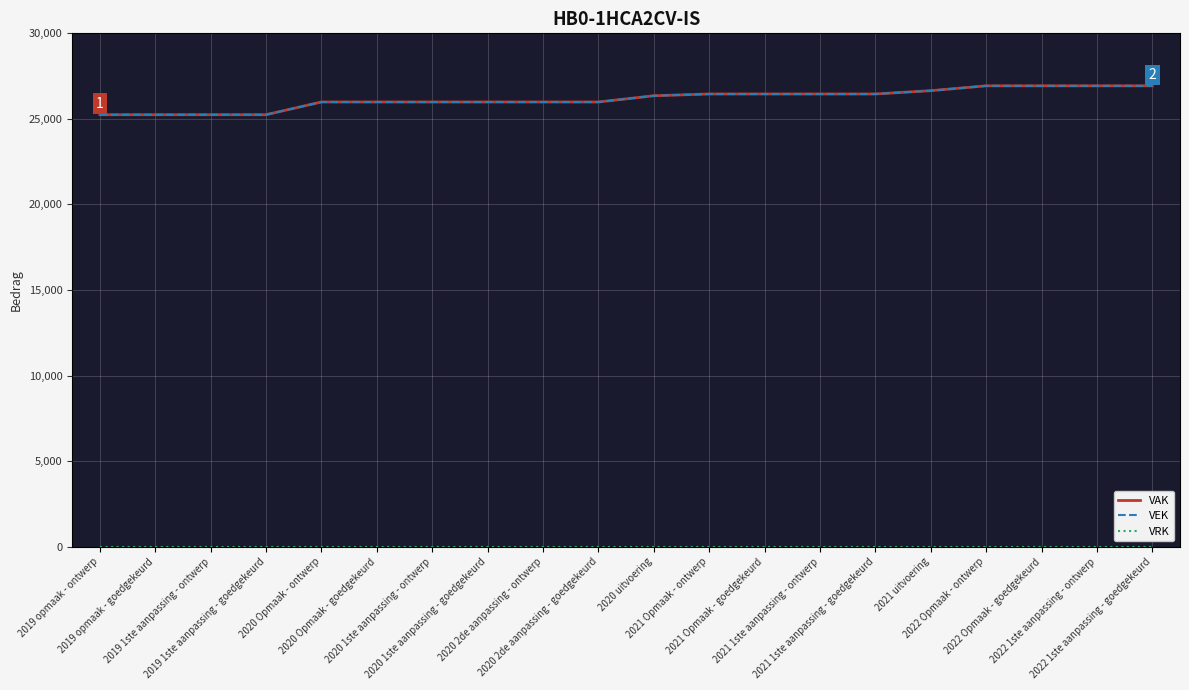

What is the total value across all series at 2020 uitvoering?

52704